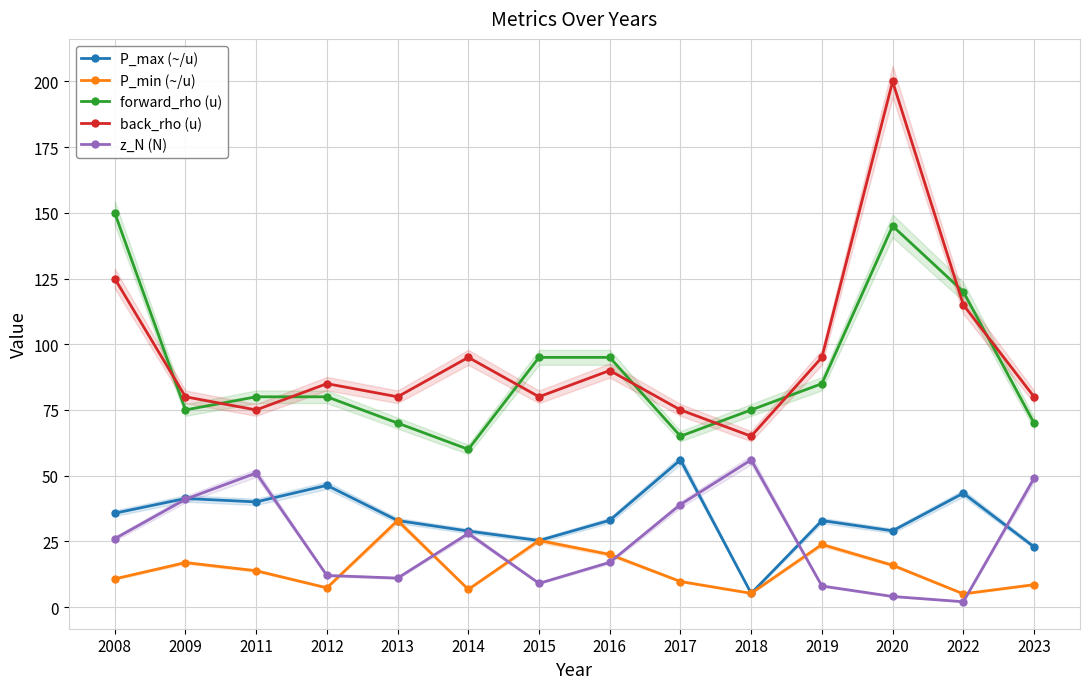

What is the maximum value shown in the chart?

200.0